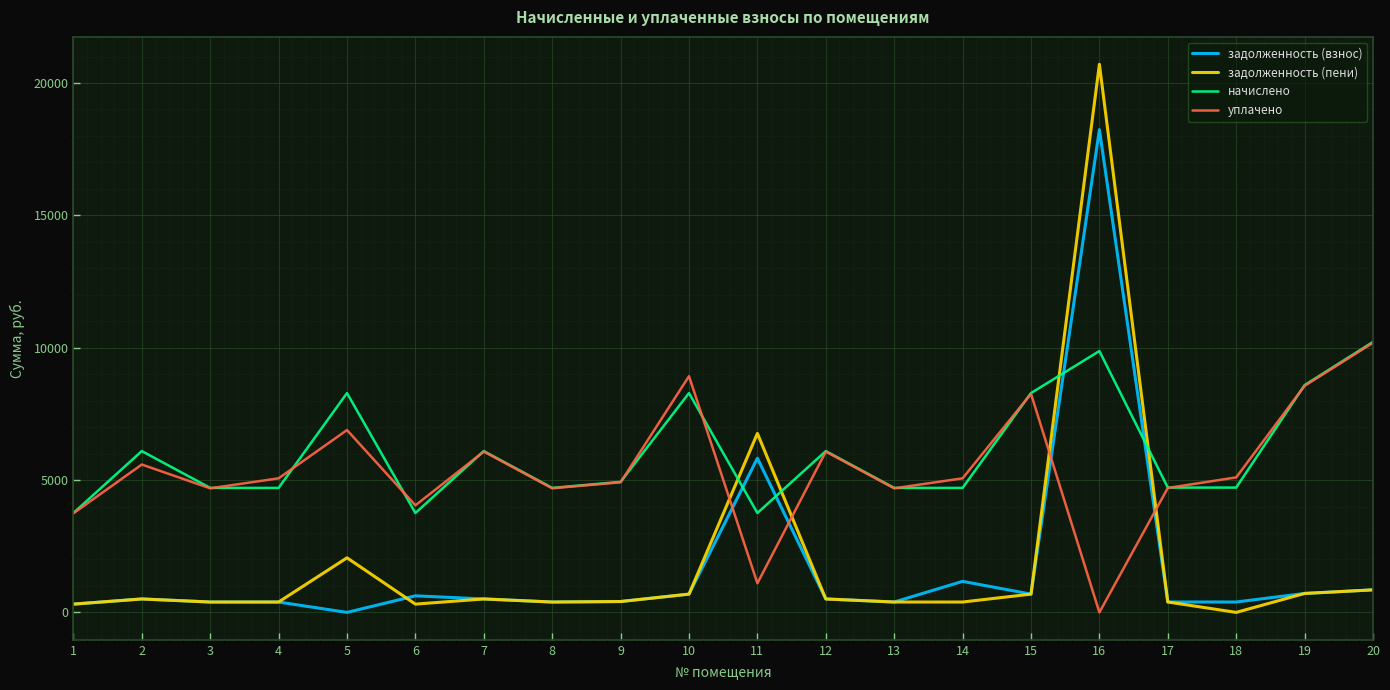

The value of уплачено at 1 is 2534.2. True or false?

False